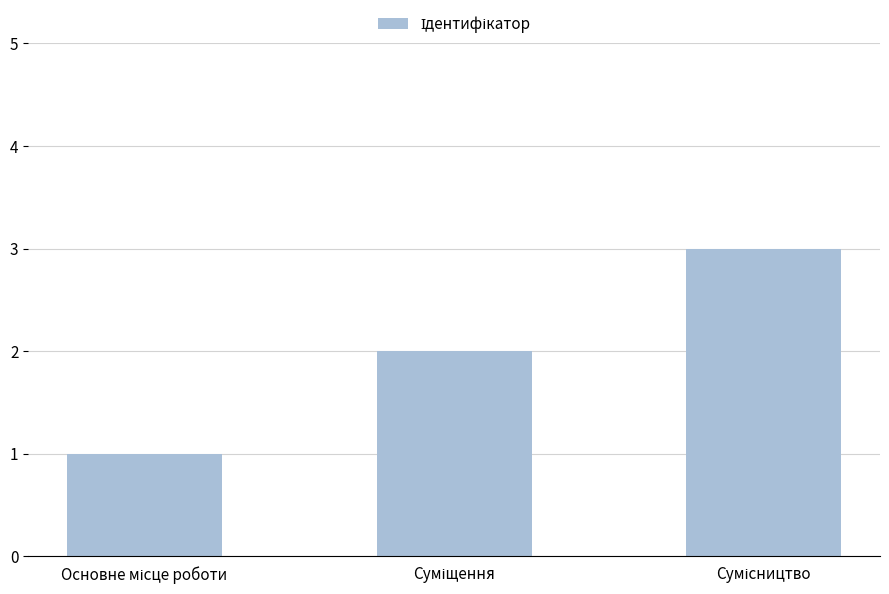

What is the sum of all values?

6